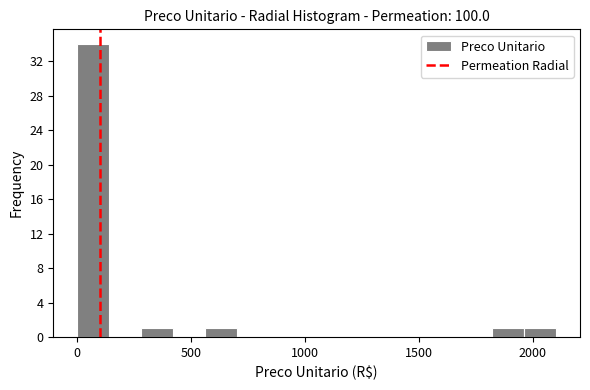

Around what value on the x-axis is the tallest bar? Give the approximate position of its centre, as read against the axis.

50